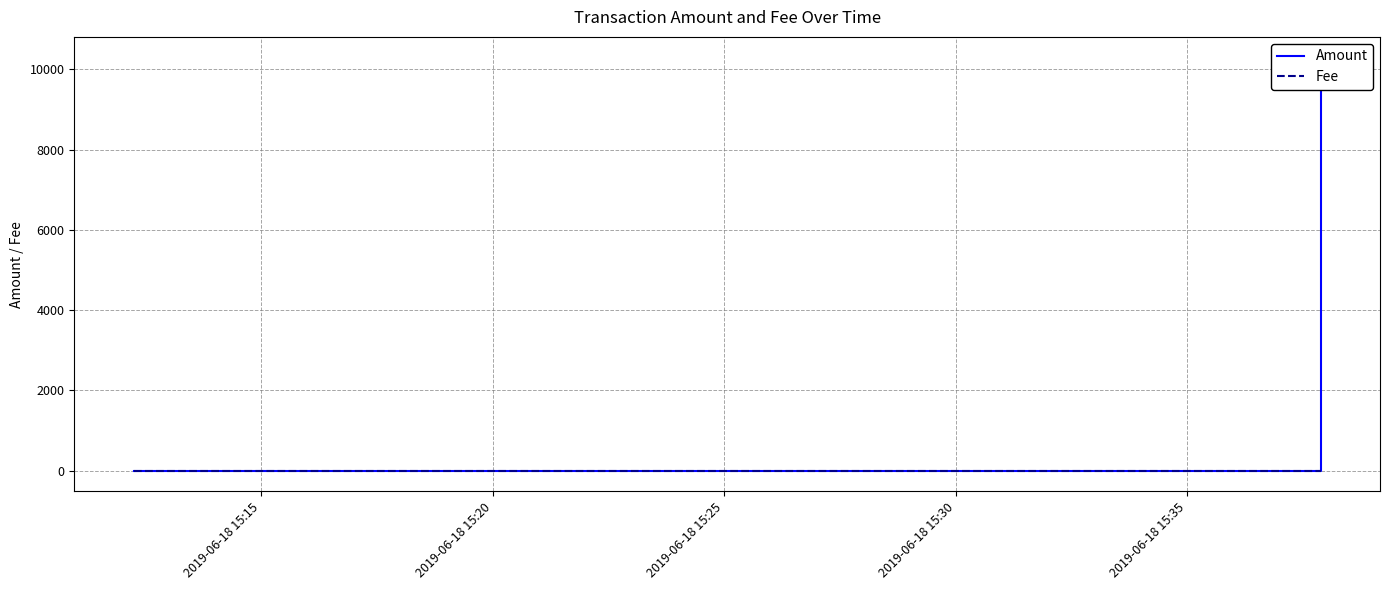

Does the chart display data point markers on the line(s)?

No